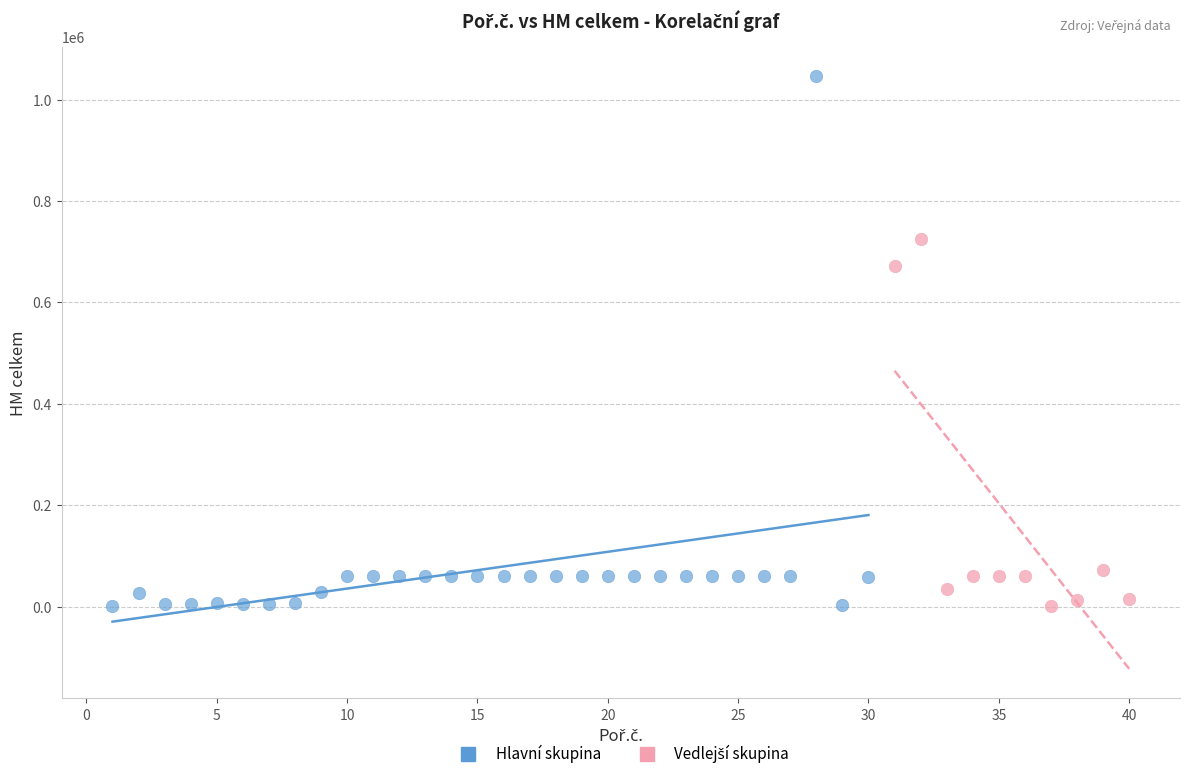

Which series reaches the maximum Y coordinate?

Hlavní skupina